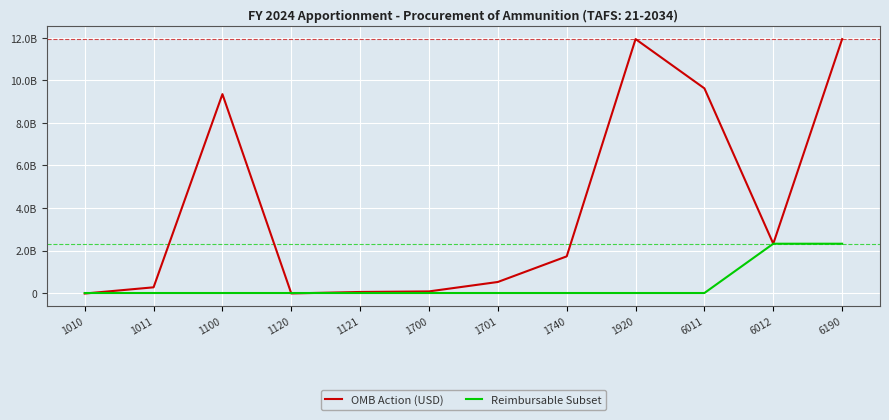

Does the chart have visible grid lines?

Yes